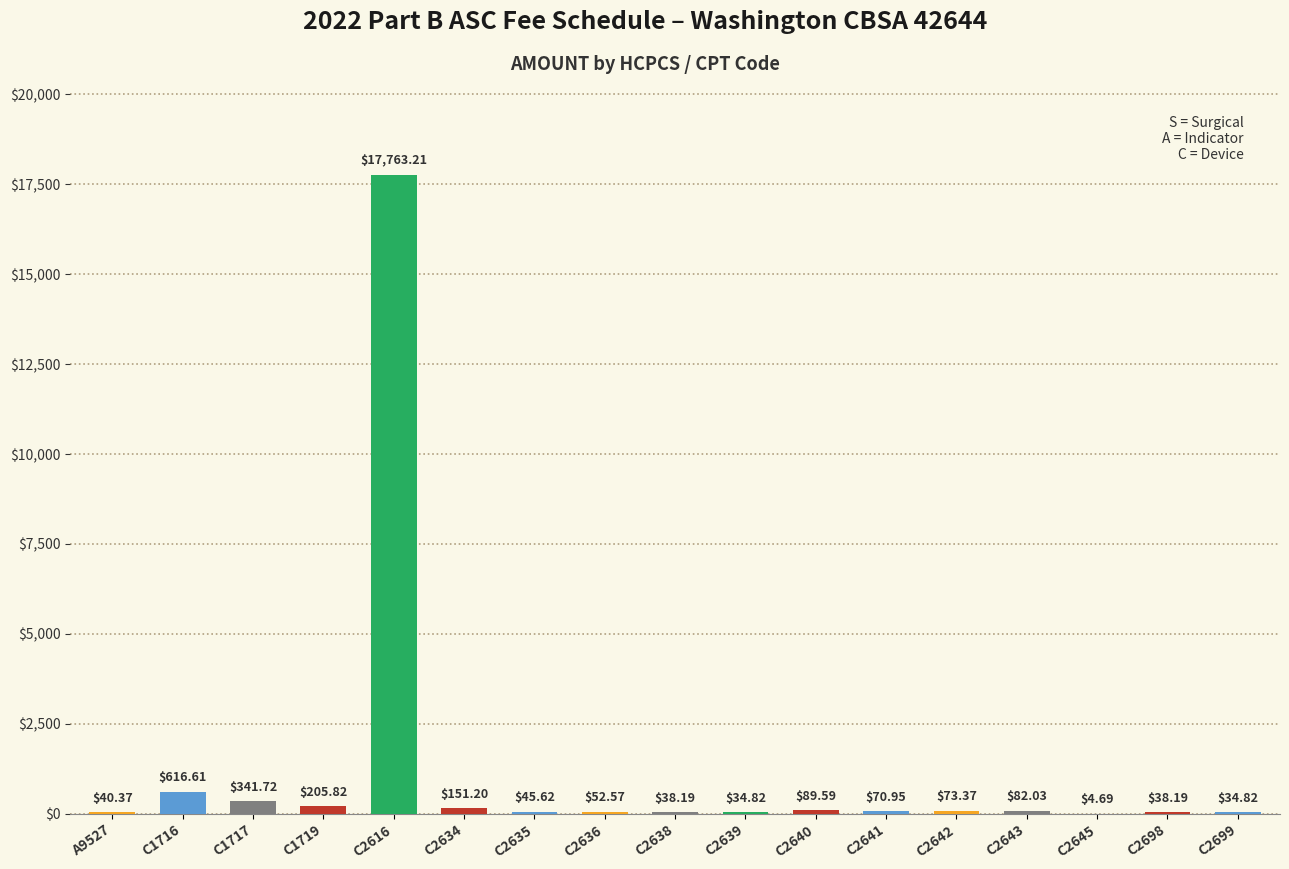

Are the bars horizontal?

No